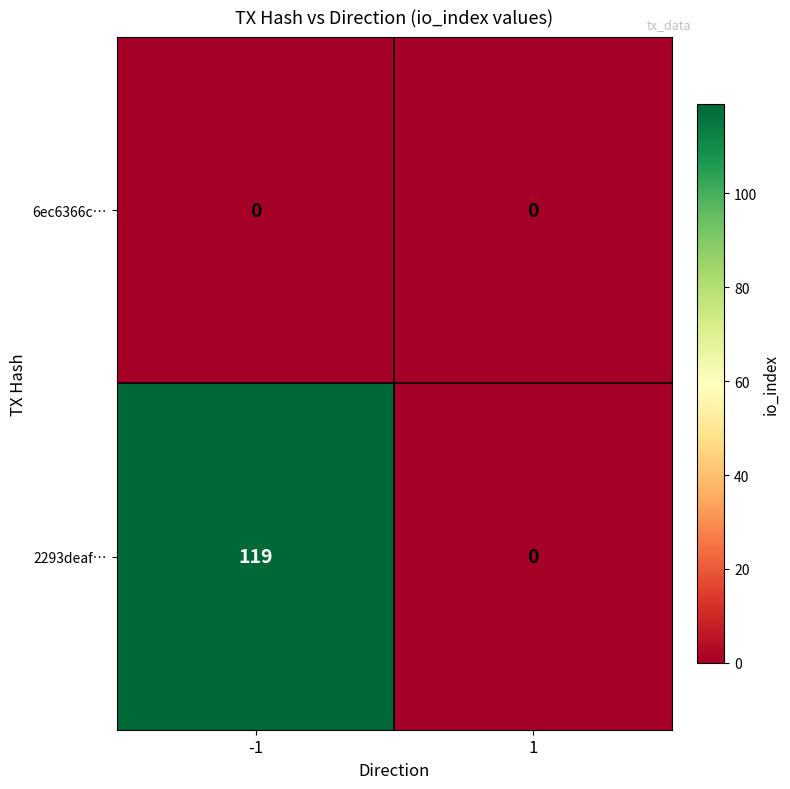

Reading left to right, what are all the values shown in this chart?

6ec6366c…: 0	0
2293deaf…: 119	0